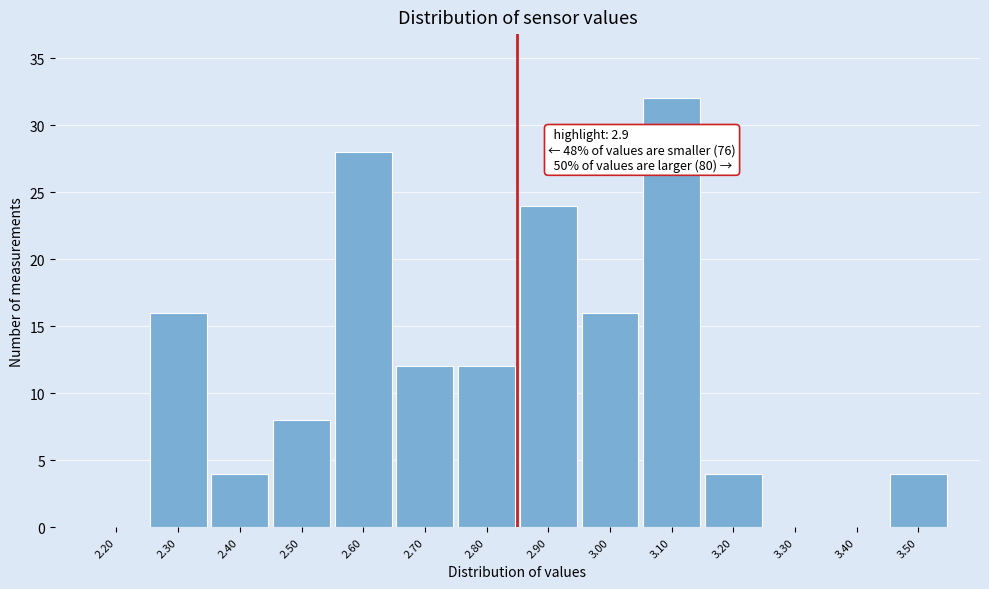

Reading right to left, transcribe all the data shown in this chart.

3.50=4	3.40=0	3.30=0	3.20=4	3.10=32	3.00=16	2.90=24	2.80=12	2.70=12	2.60=28	2.50=8	2.40=4	2.30=16	2.20=0